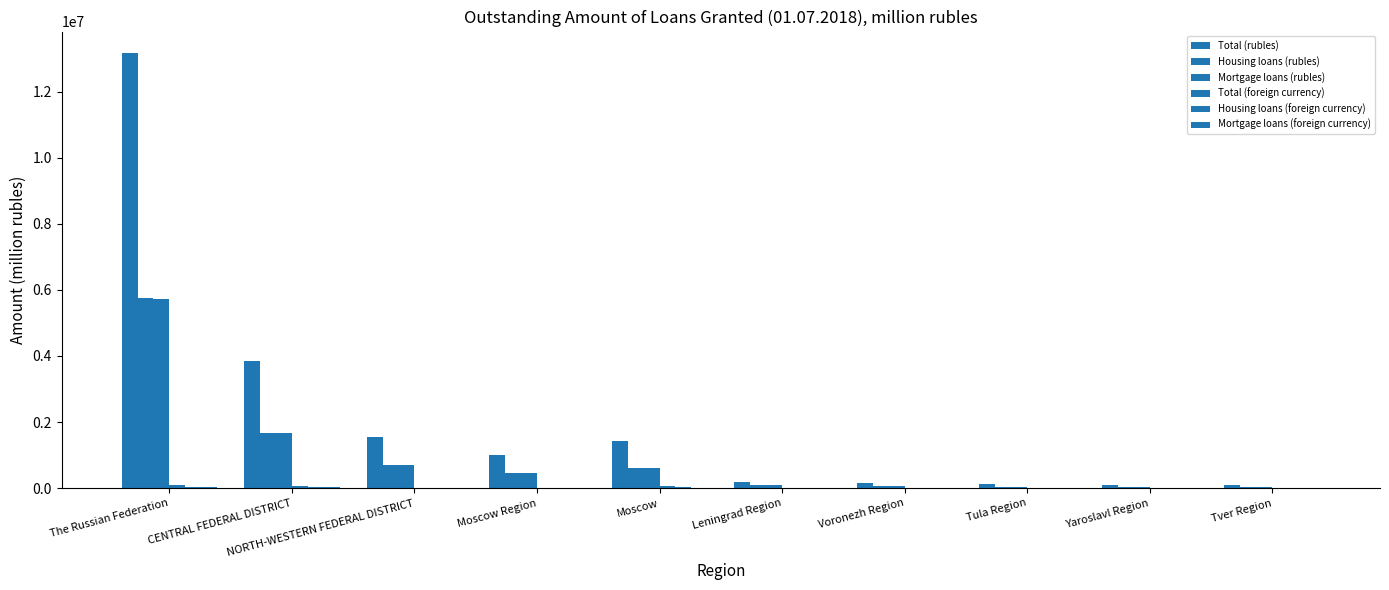

Are the bars horizontal?

No